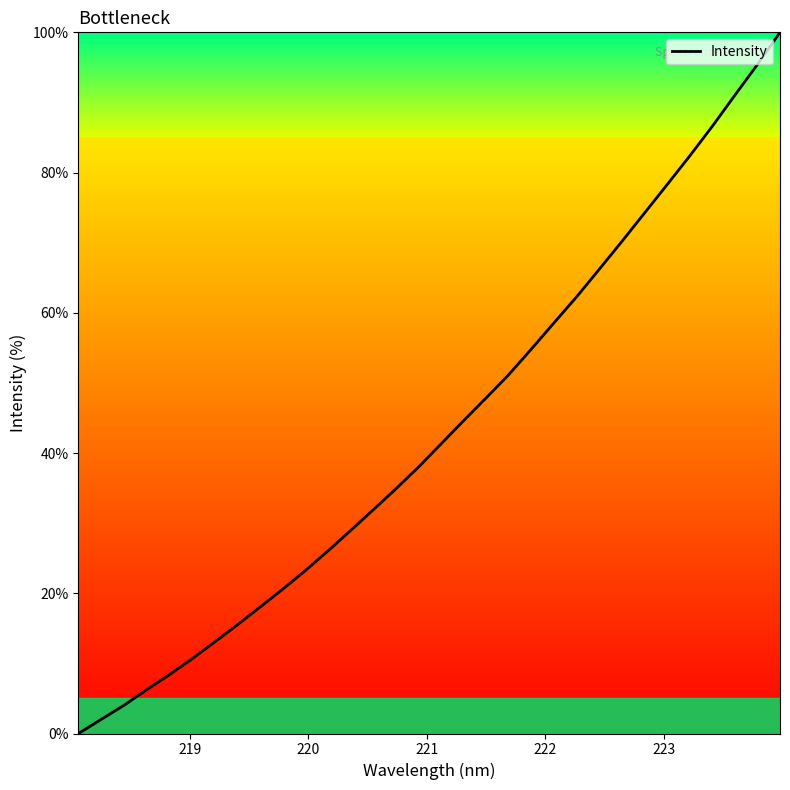

What is the difference between the second highest and minimum values?

95.4